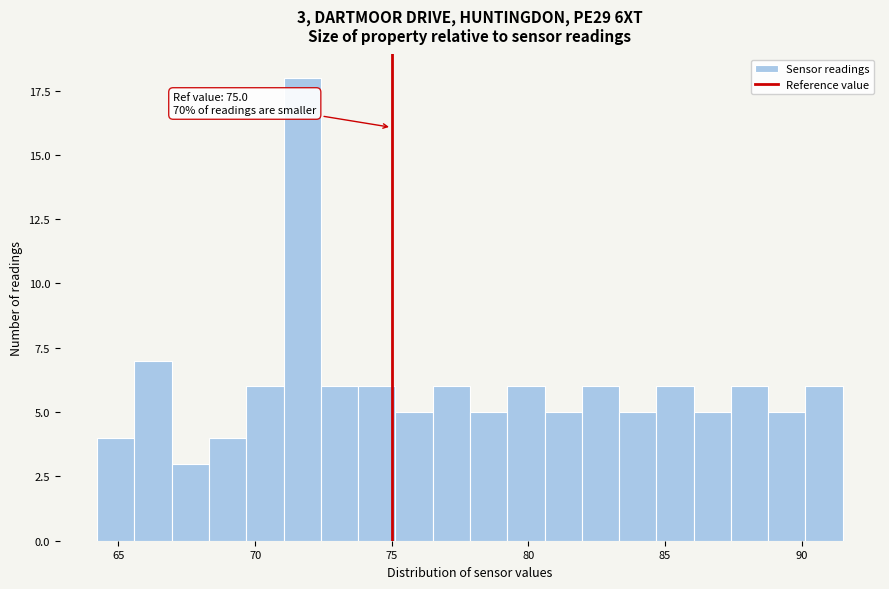

Read against the x-axis, roughly where is the centre of the tallest bar?

71.5